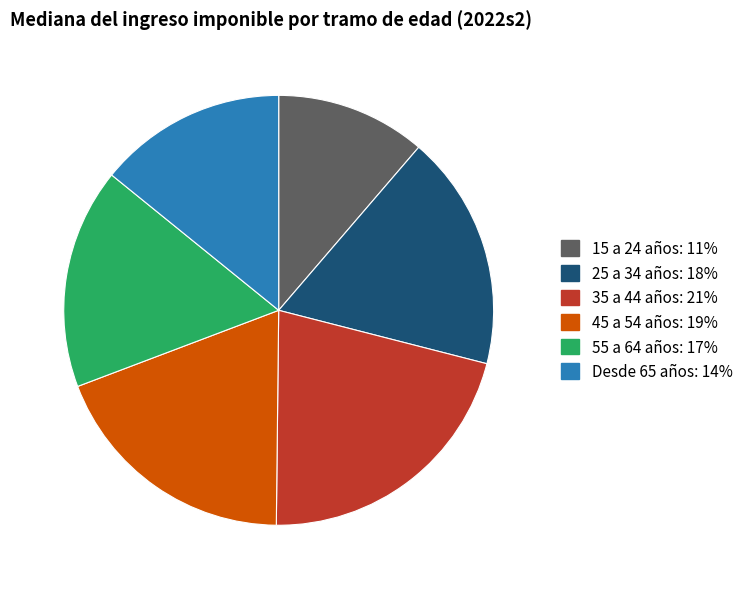

Which category has the biggest portion of the pie?

35 a 44 años